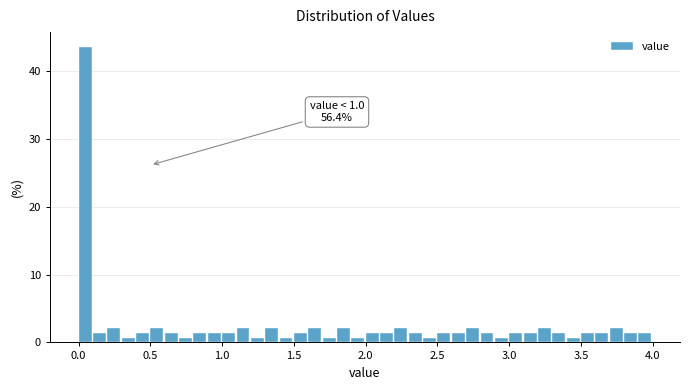

Around what value on the x-axis is the tallest bar? Give the approximate position of its centre, as read against the axis.

0.05